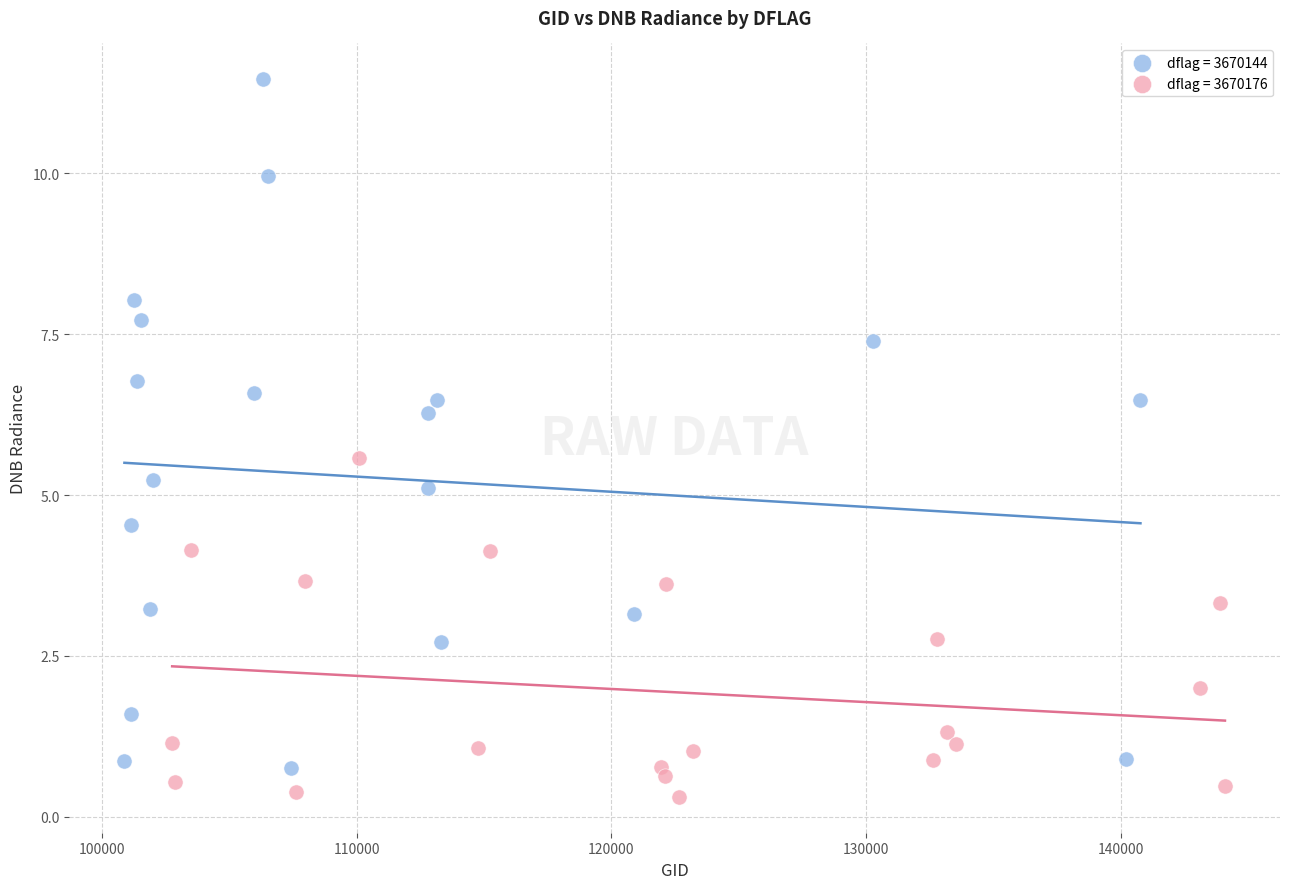

Which series reaches the minimum Y coordinate?

dflag = 3670176